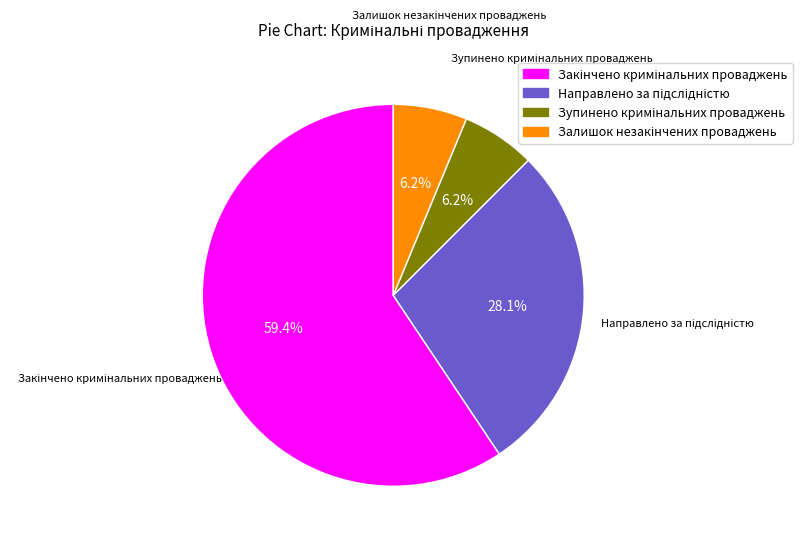

Does any single category account for the majority?

Yes